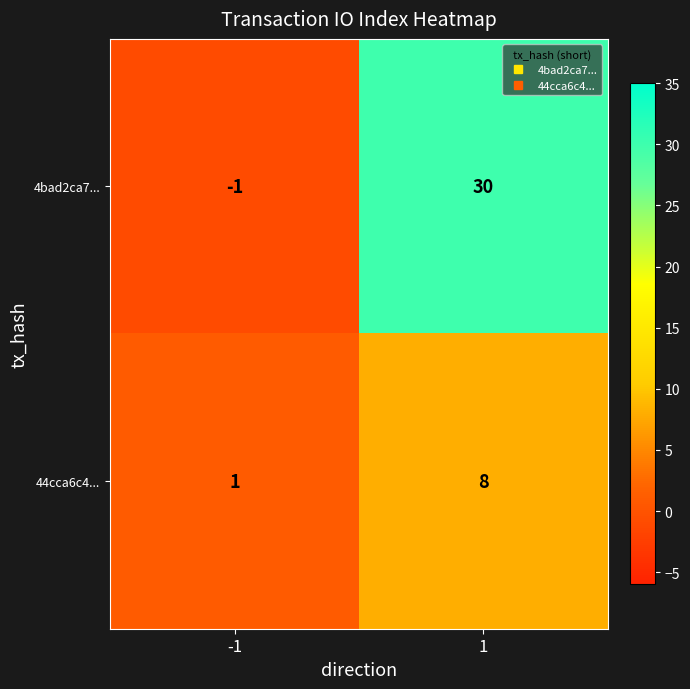

At how many categories does at least one series exceed 20?

1